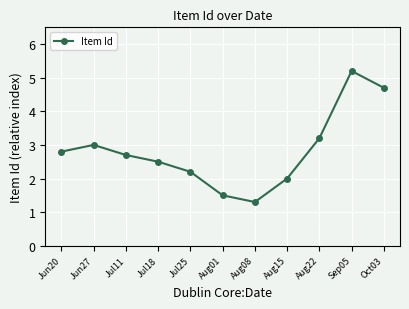

What is the label of the 11th point from the left?

Oct03